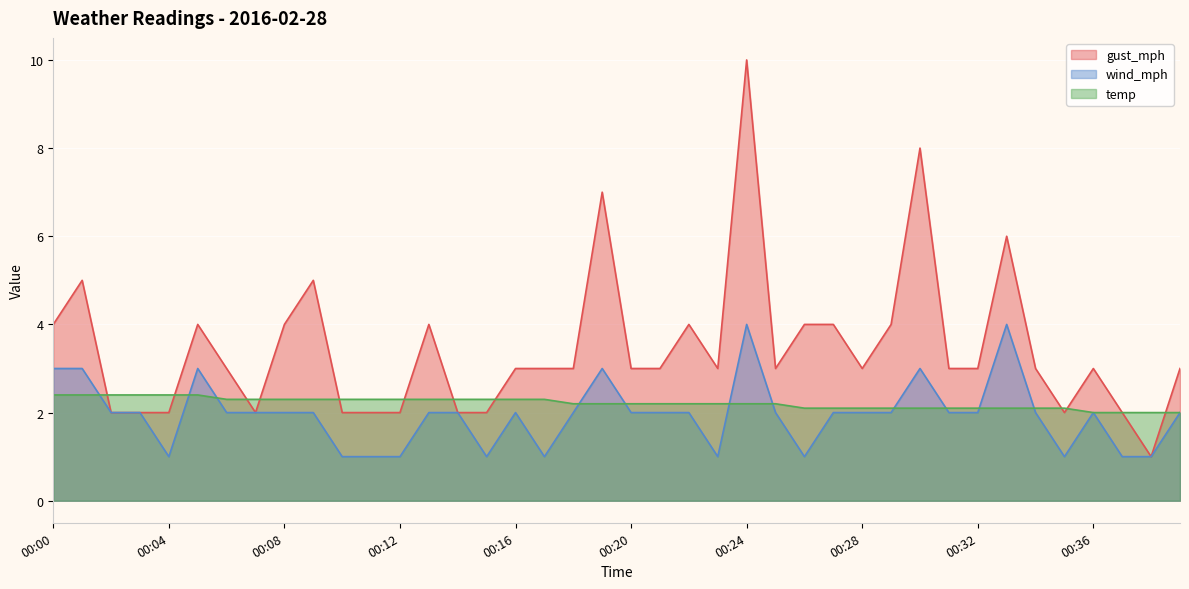

At which category does wind_mph reach its first local peak?

00:05